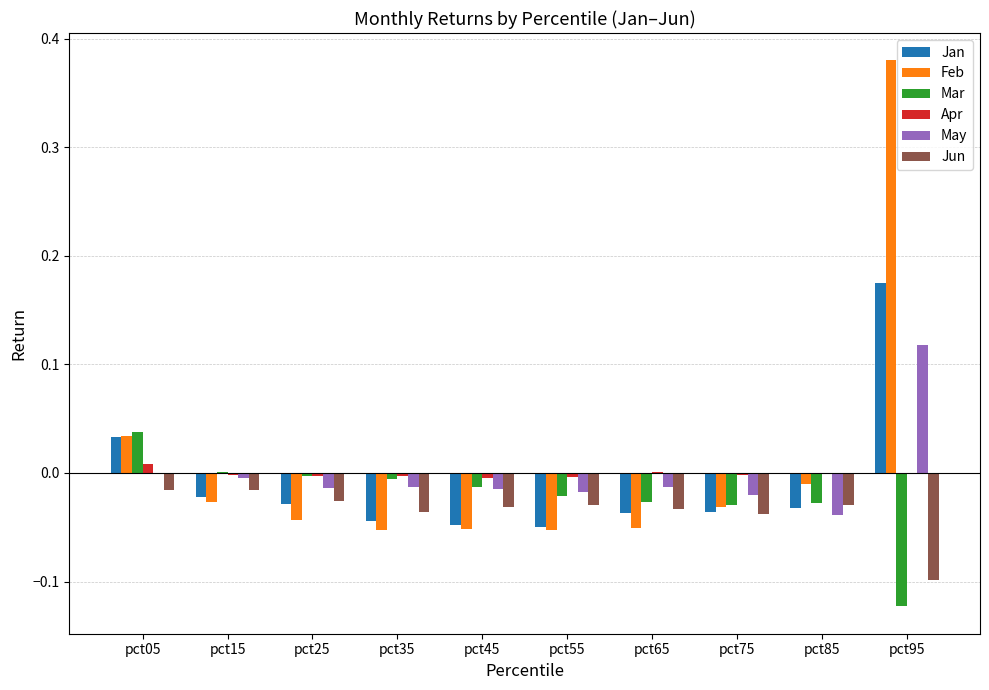

The value of Feb at pct05 is 0.0. True or false?

True